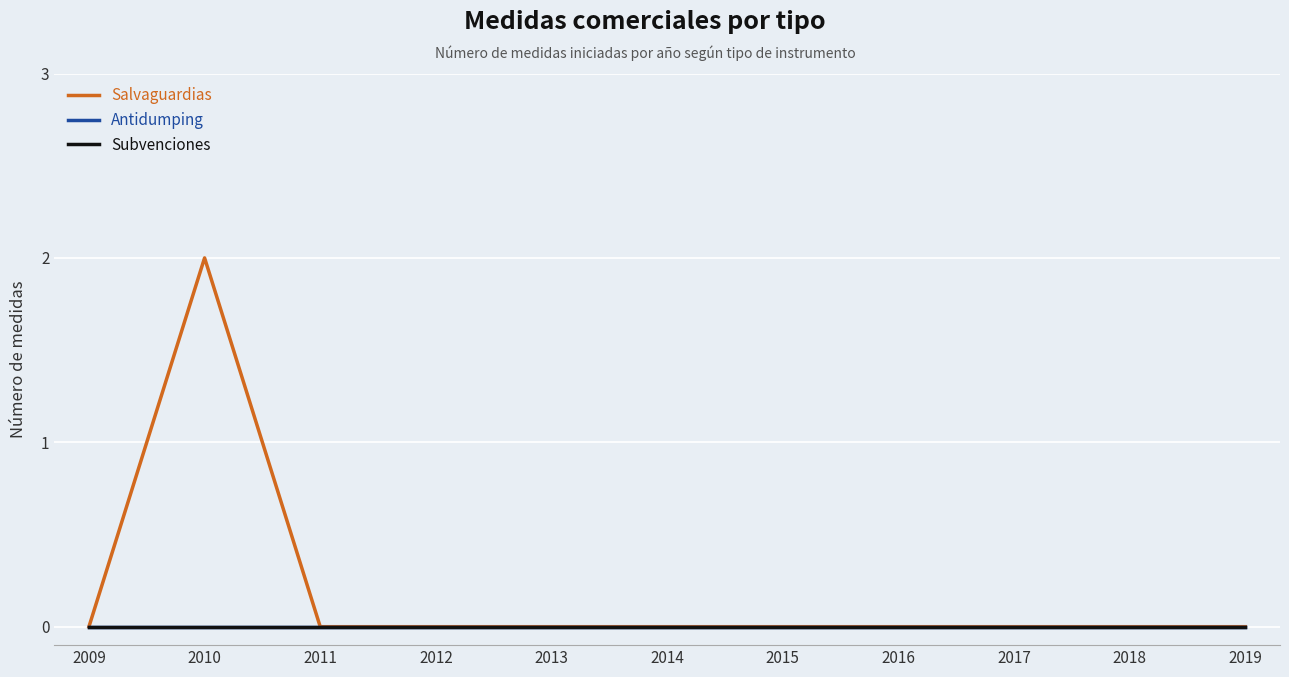

Is this an area chart (filled region under the line)?

No